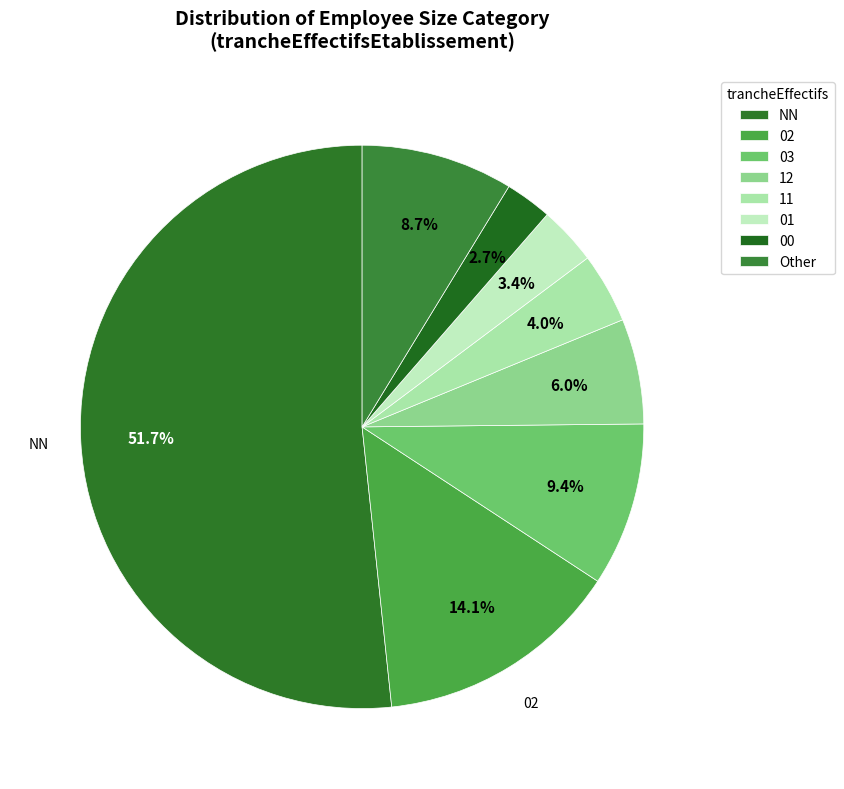

Which slice is the smallest?

00